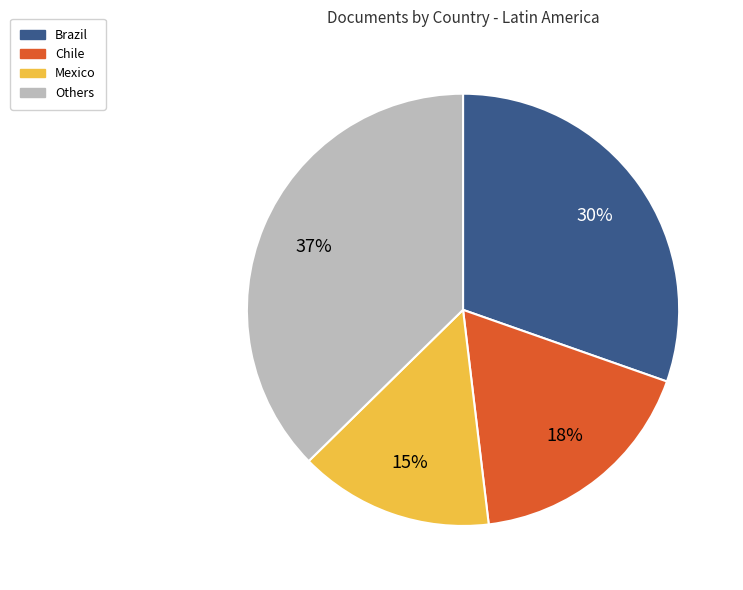

Is there any slice that represents more than half of the pie?

No